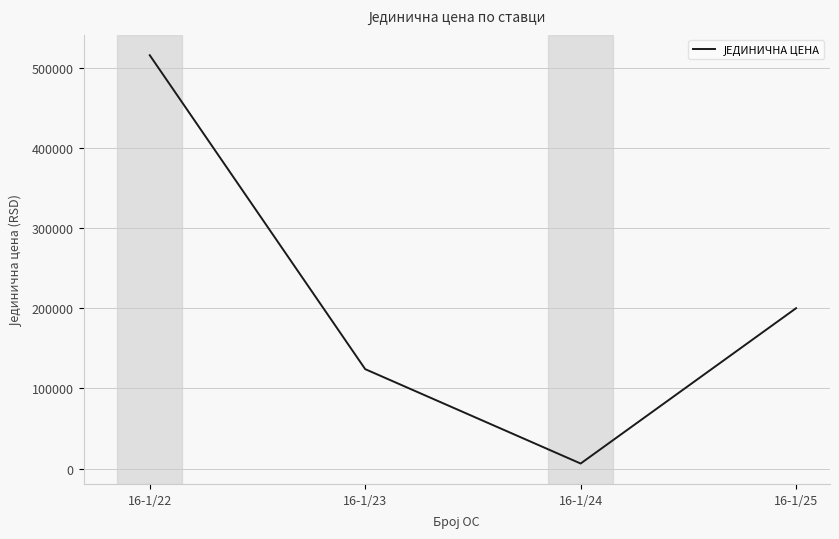

List the labels in order of value, smallest first.

16-1/24, 16-1/23, 16-1/25, 16-1/22